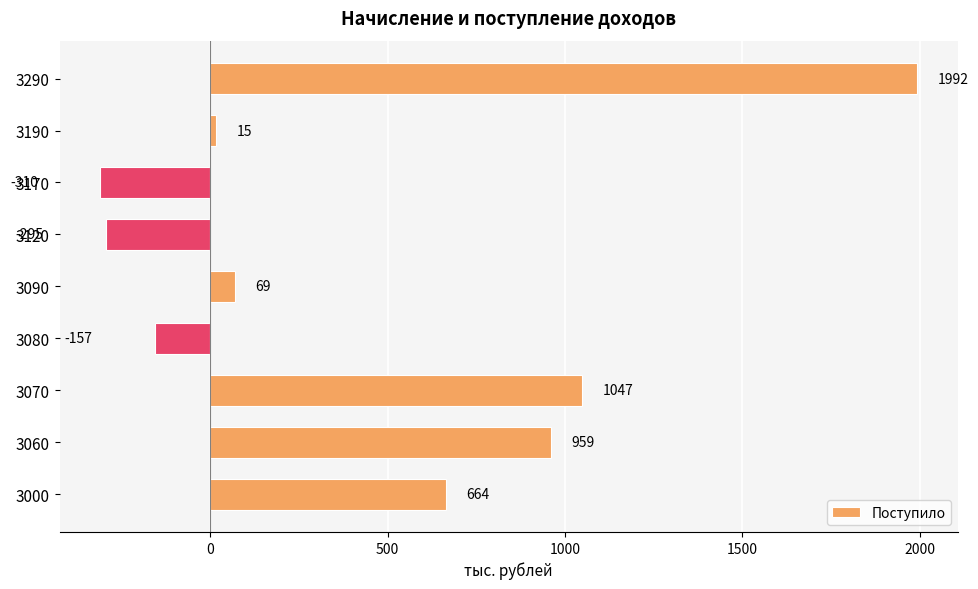

Between 3190 and 3120, which is larger?

3190